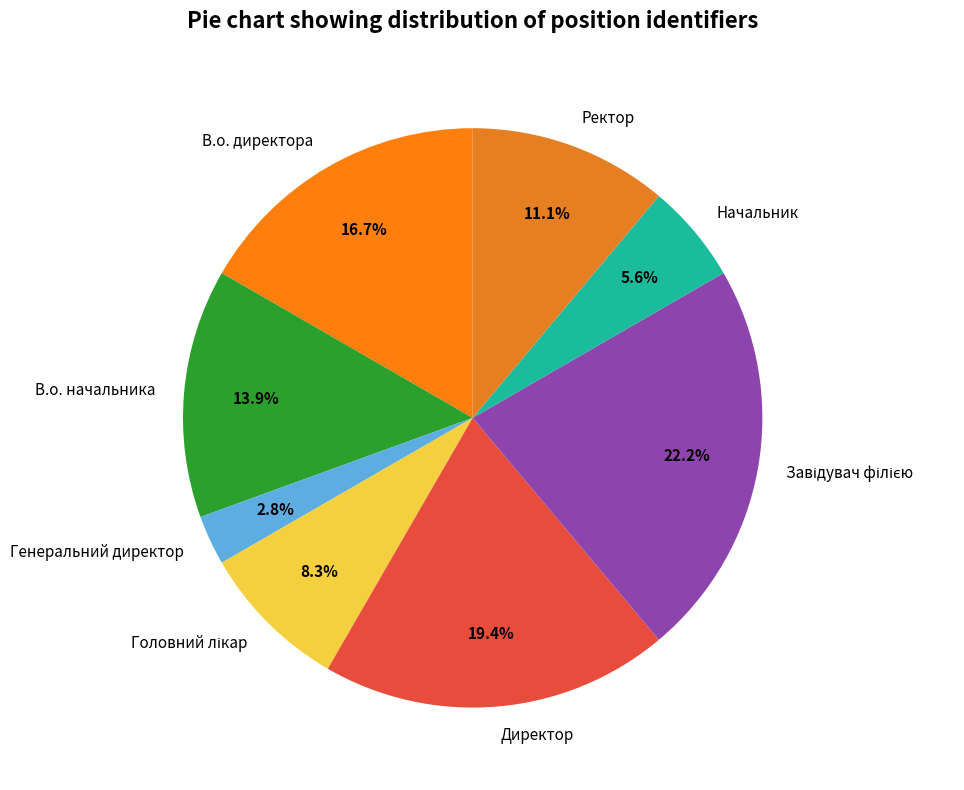

Count the number of slices in the pie.

8